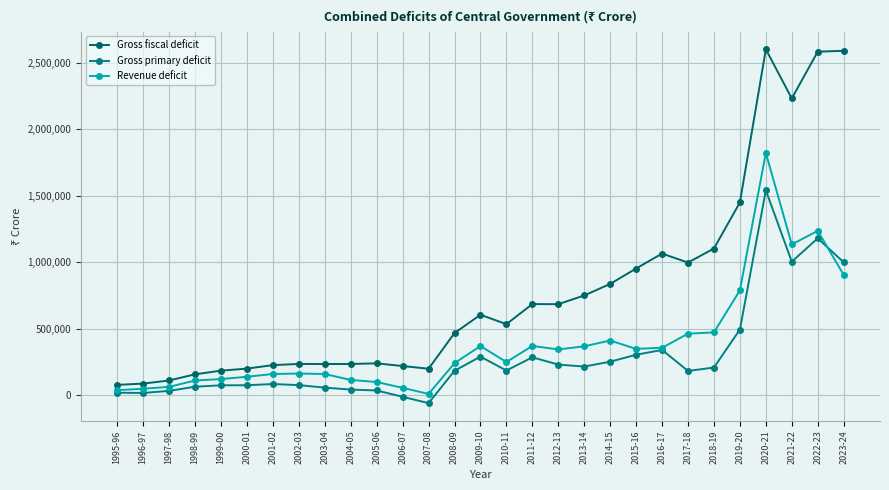

What is the value of the Revenue deficit point at the 20th from the left?

411224